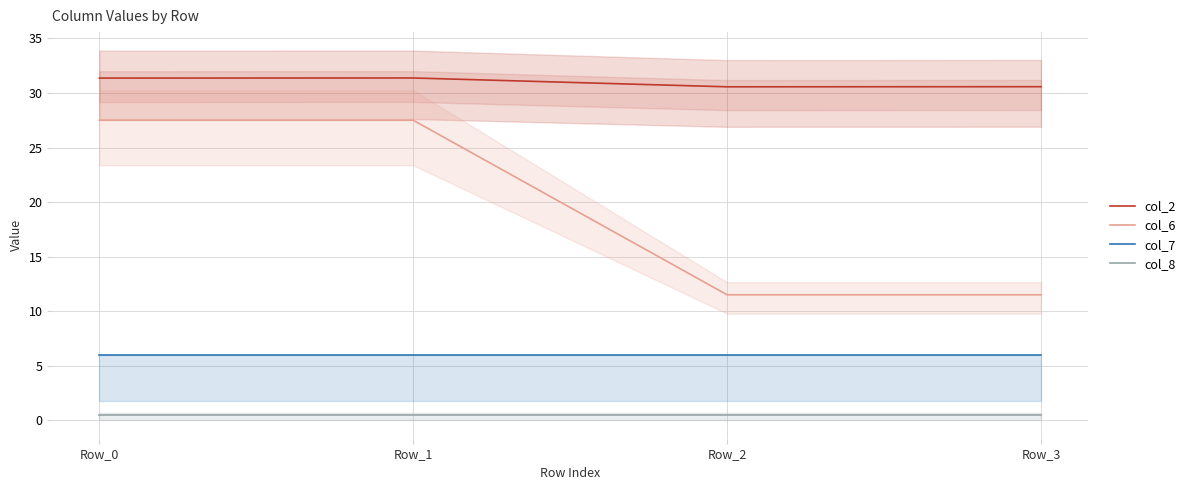

Between Row_1 and Row_0, which is larger?

Row_1